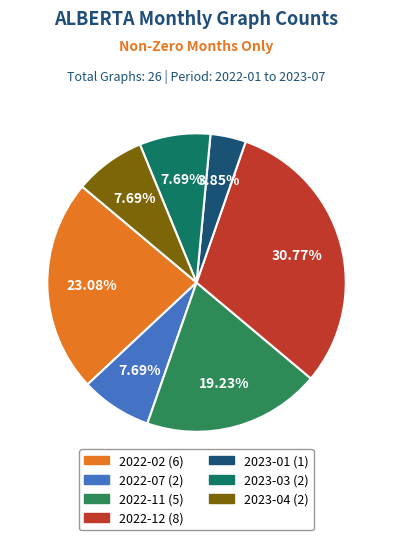

Rank the categories by value from highest to lowest.

2022-12, 2022-02, 2022-11, 2022-07, 2023-03, 2023-04, 2023-01